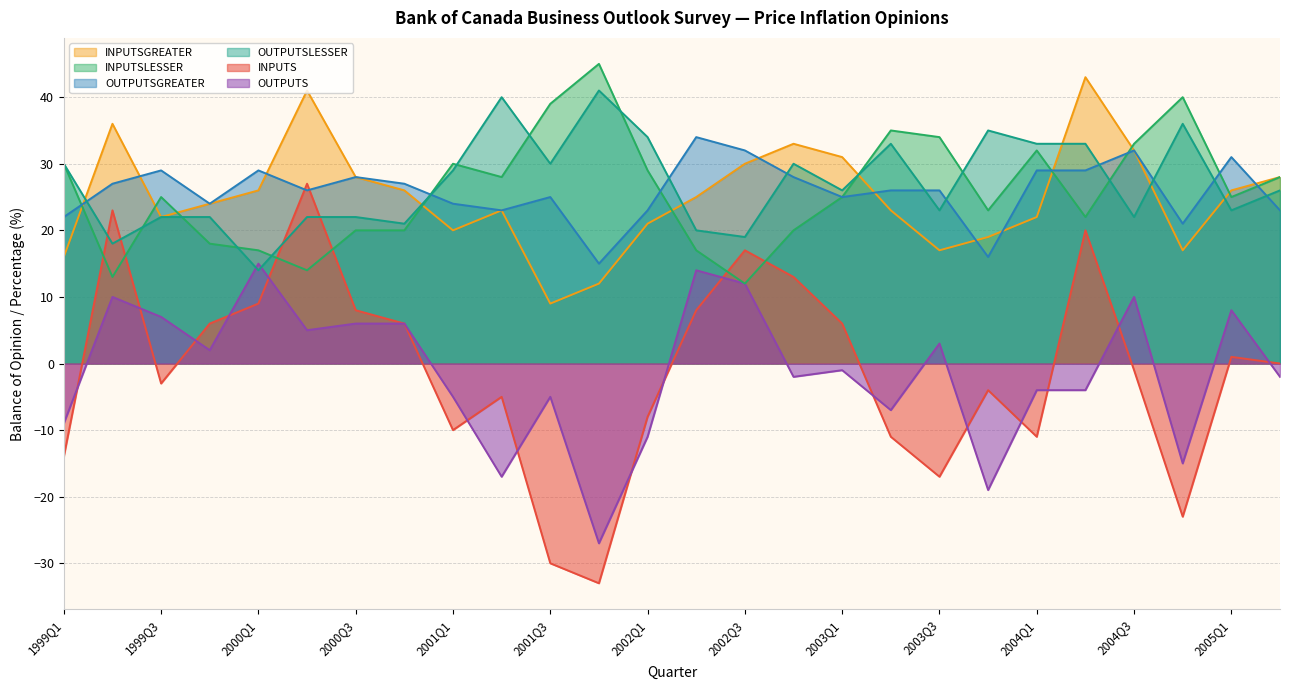

At how many categories does at least one series exceed -8?

26